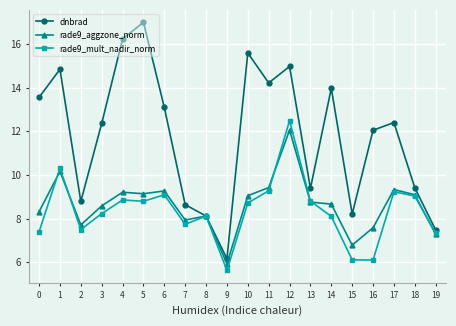

Where is dnbrad nearest to the value 11?

16